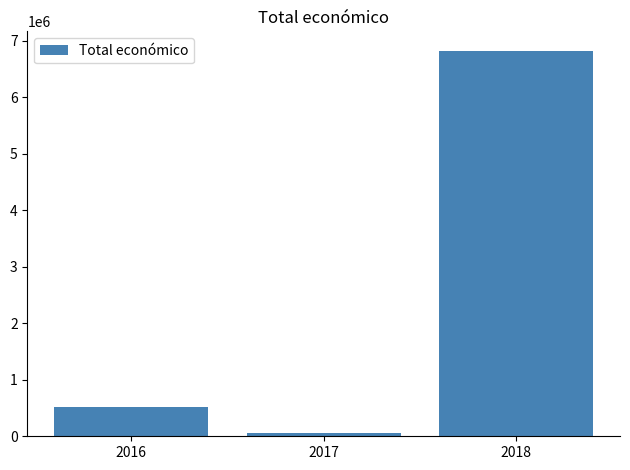

What is the change in value from 2016 to 2017?

-459196